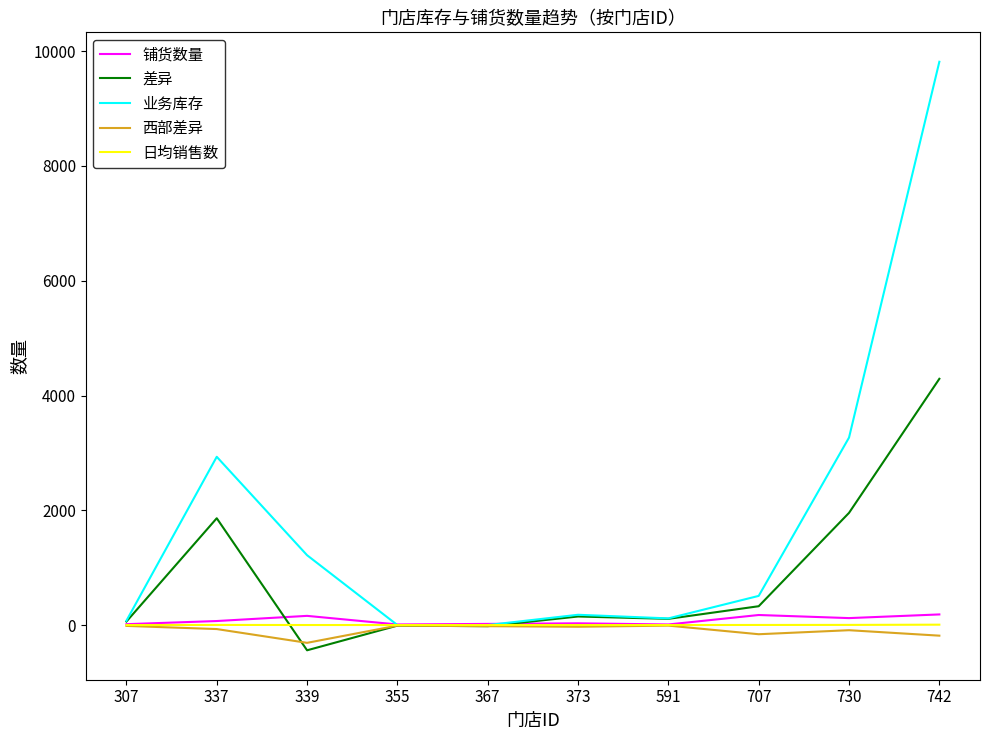

What is the maximum value shown in the chart?

9816.0